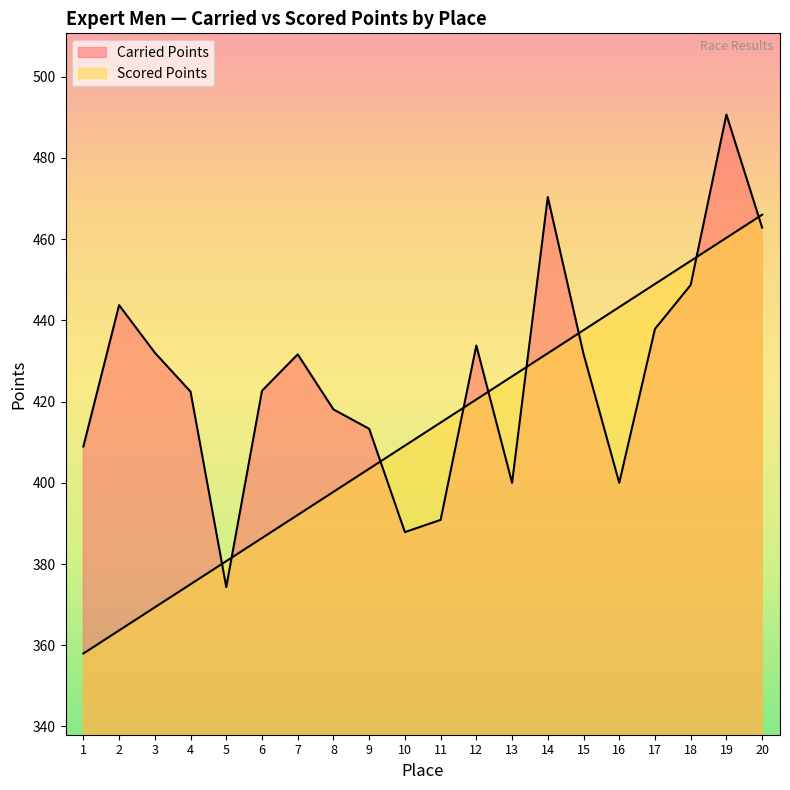

How many values in the Scored Points series exceed 414?

10